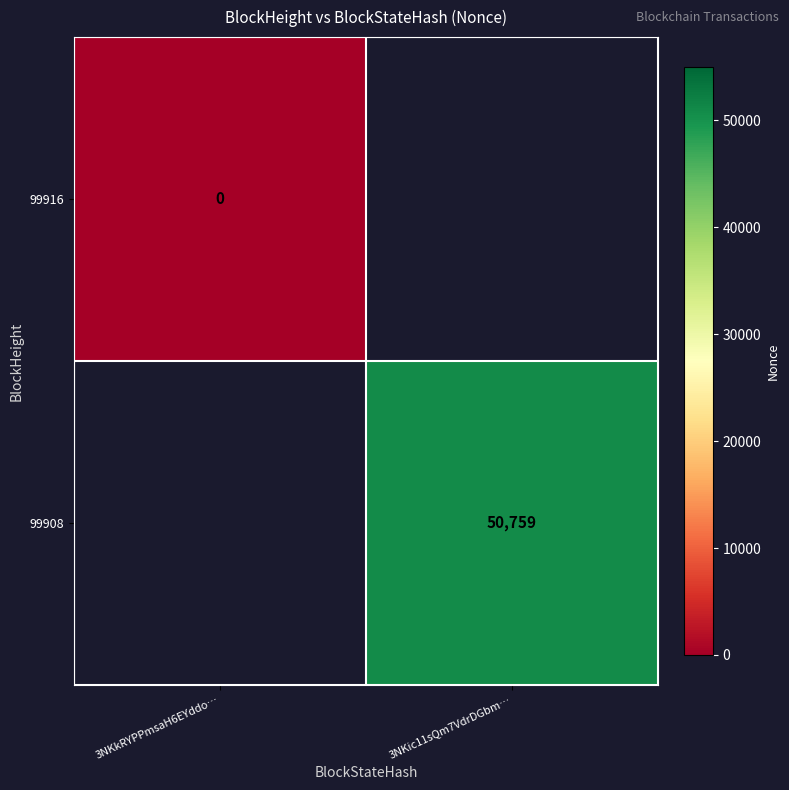

Is it true that 99908 equals 50759 at 3NKic11sQm7VdrDGbm…?

True